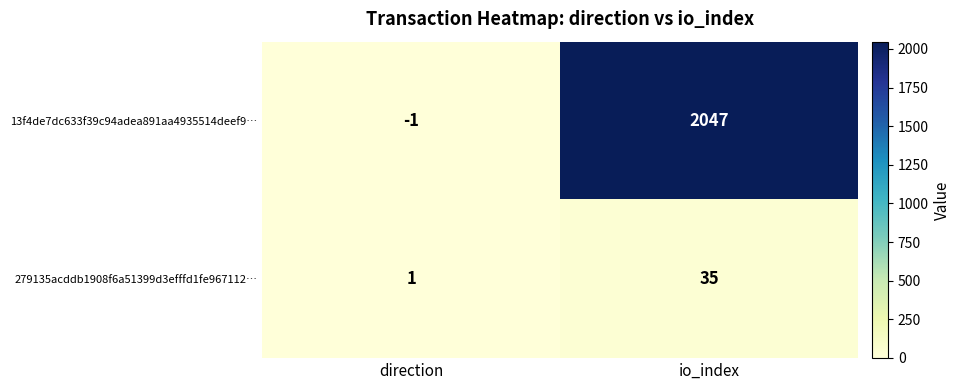

The 279135acddb1908f6a51399d3efffd1fe967112… series shows 1 at direction. True or false?

True